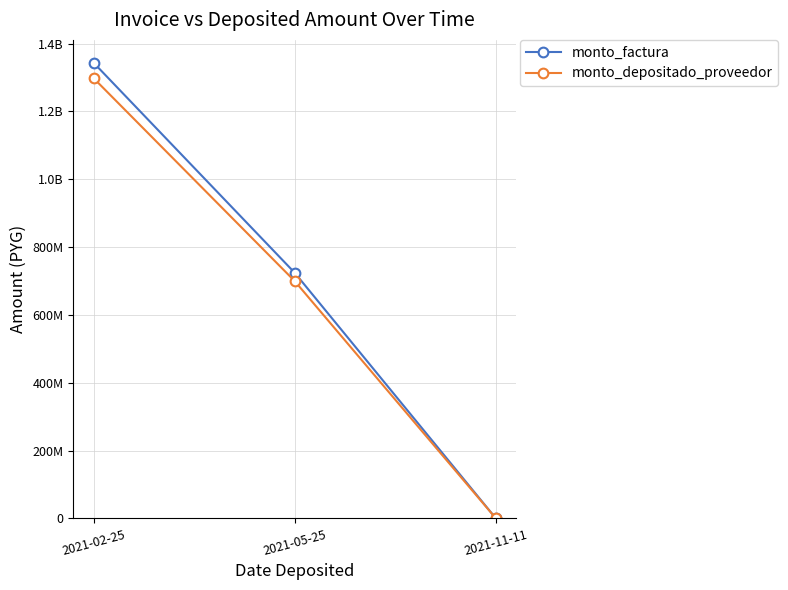

Which category has the highest value across all series?

2021-02-25